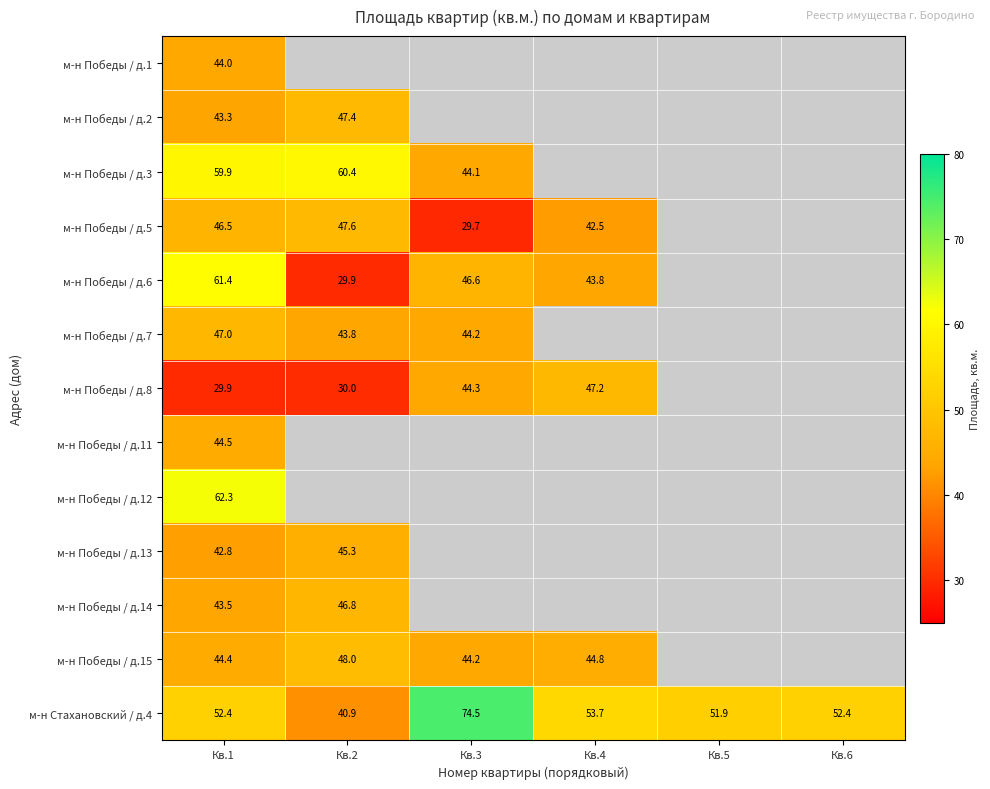

Is the value of м-н Победы / д.6 at Кв.2 greater than the value of м-н Стахановский / д.4 at Кв.6?

No